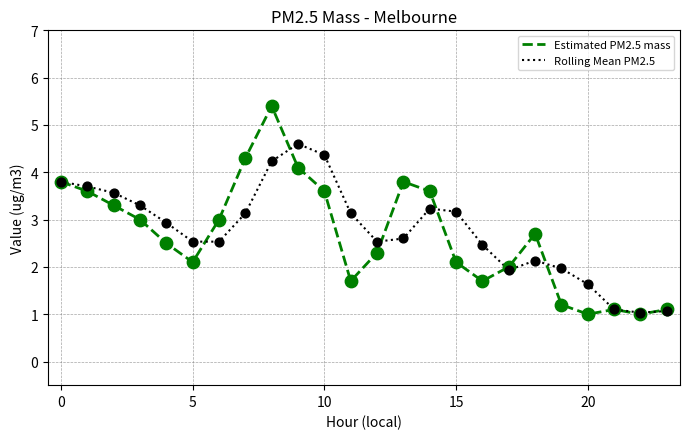

Which series has the largest range (max minus min)?

Estimated PM2.5 mass